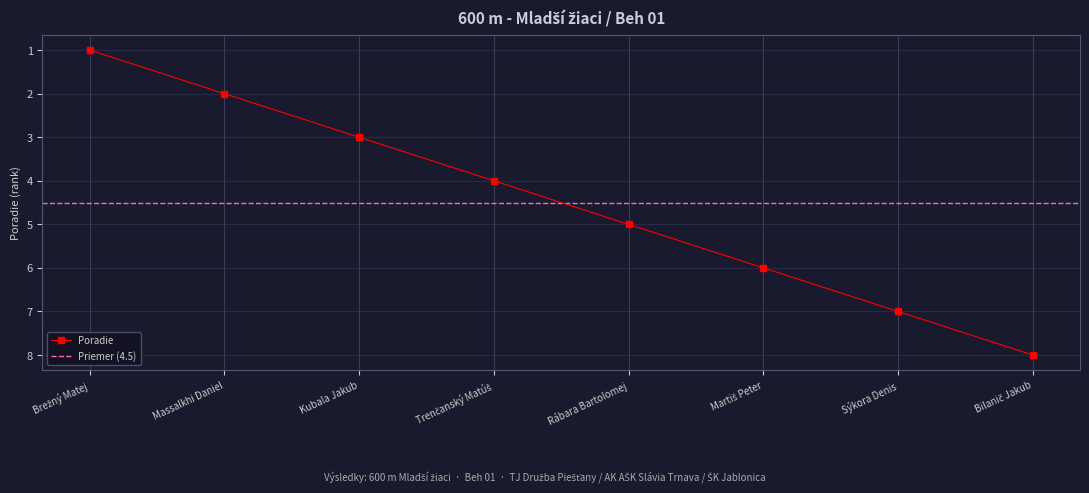

Rank the categories by value from highest to lowest.

Bilanič Jakub, Sýkora Denis, Martiš Peter, Rábara Bartolomej, Trenčanský Matúš, Kubala Jakub, Massalkhi Daniel, Brežný Matej